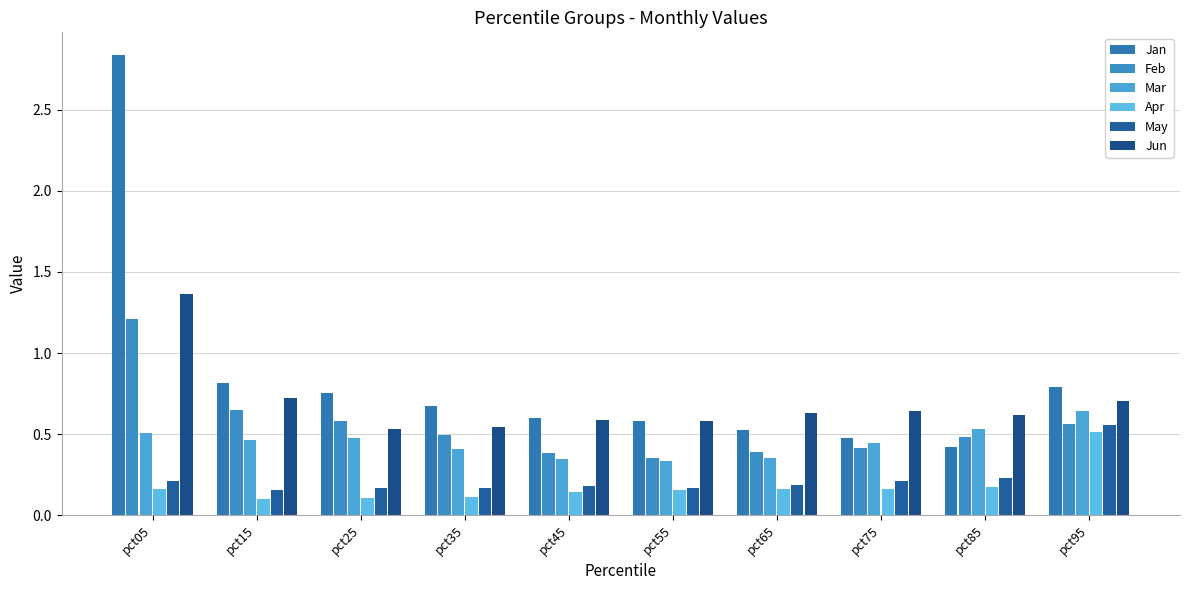

What is the sum of all Jun values?

6.9